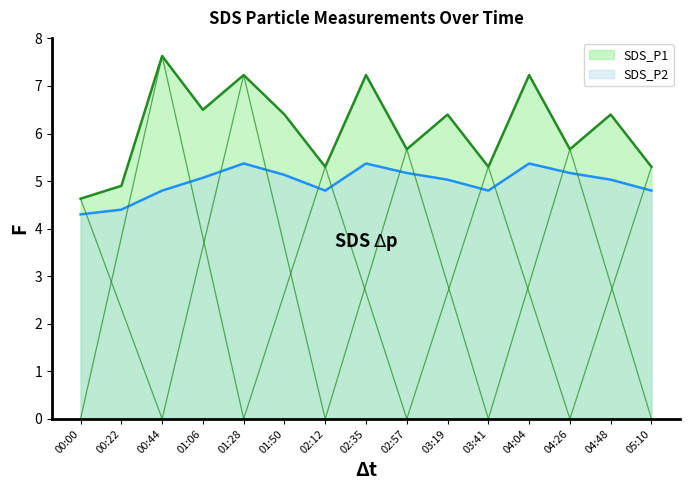

Which category has the highest value in the SDS_P2 line series?

01:28